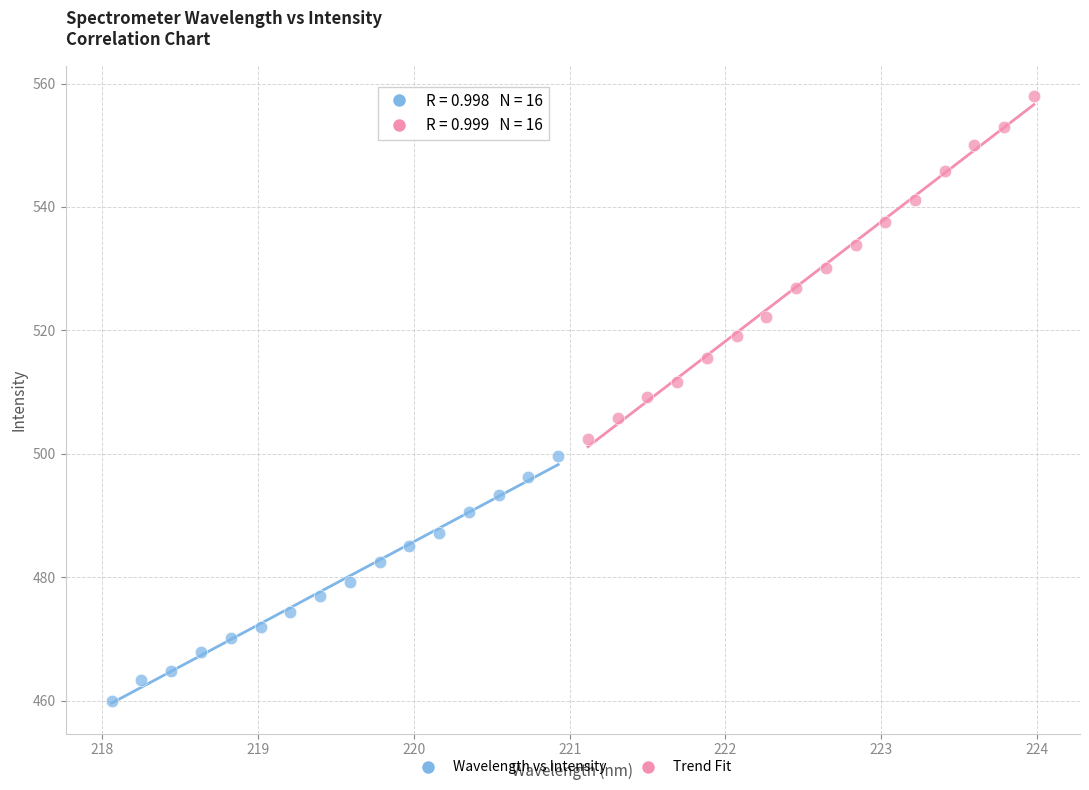

Which series reaches the maximum Y coordinate?

Trend Fit